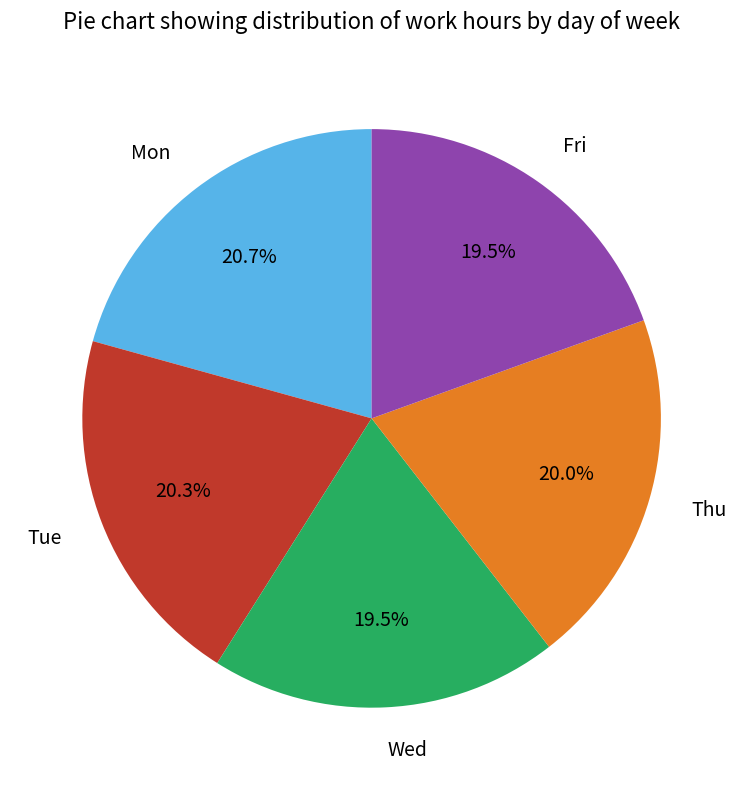

What percentage do Thu and Mon together represent?

40.7%